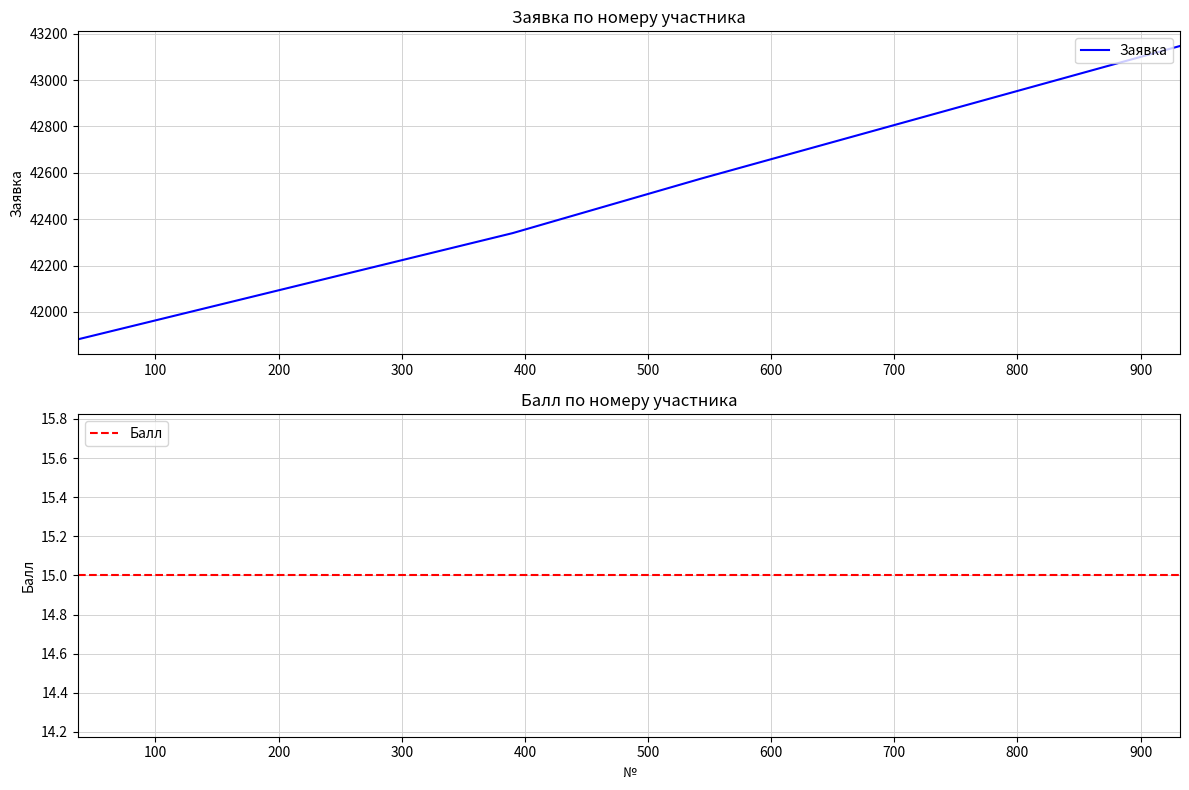

True or false: Заявка and Балл intersect in this chart.

False